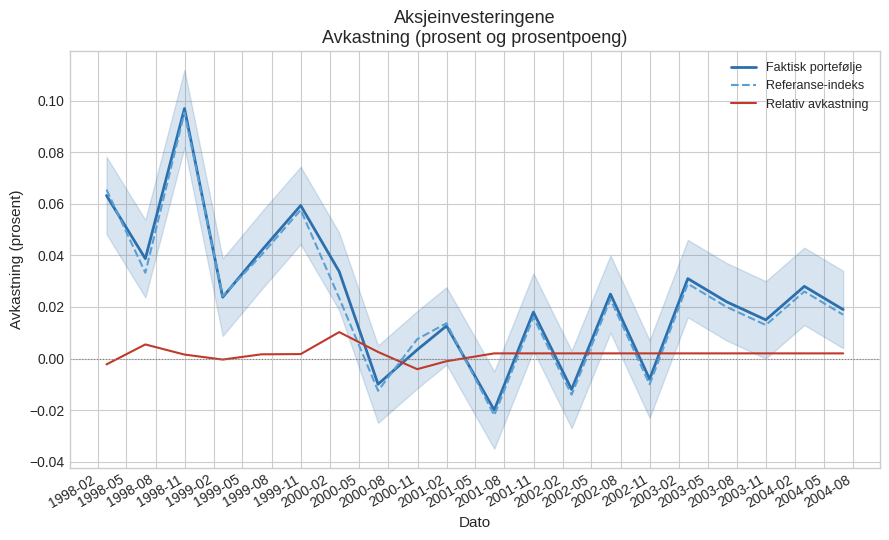

What is the highest value of the Referanse-indeks series?

0.1